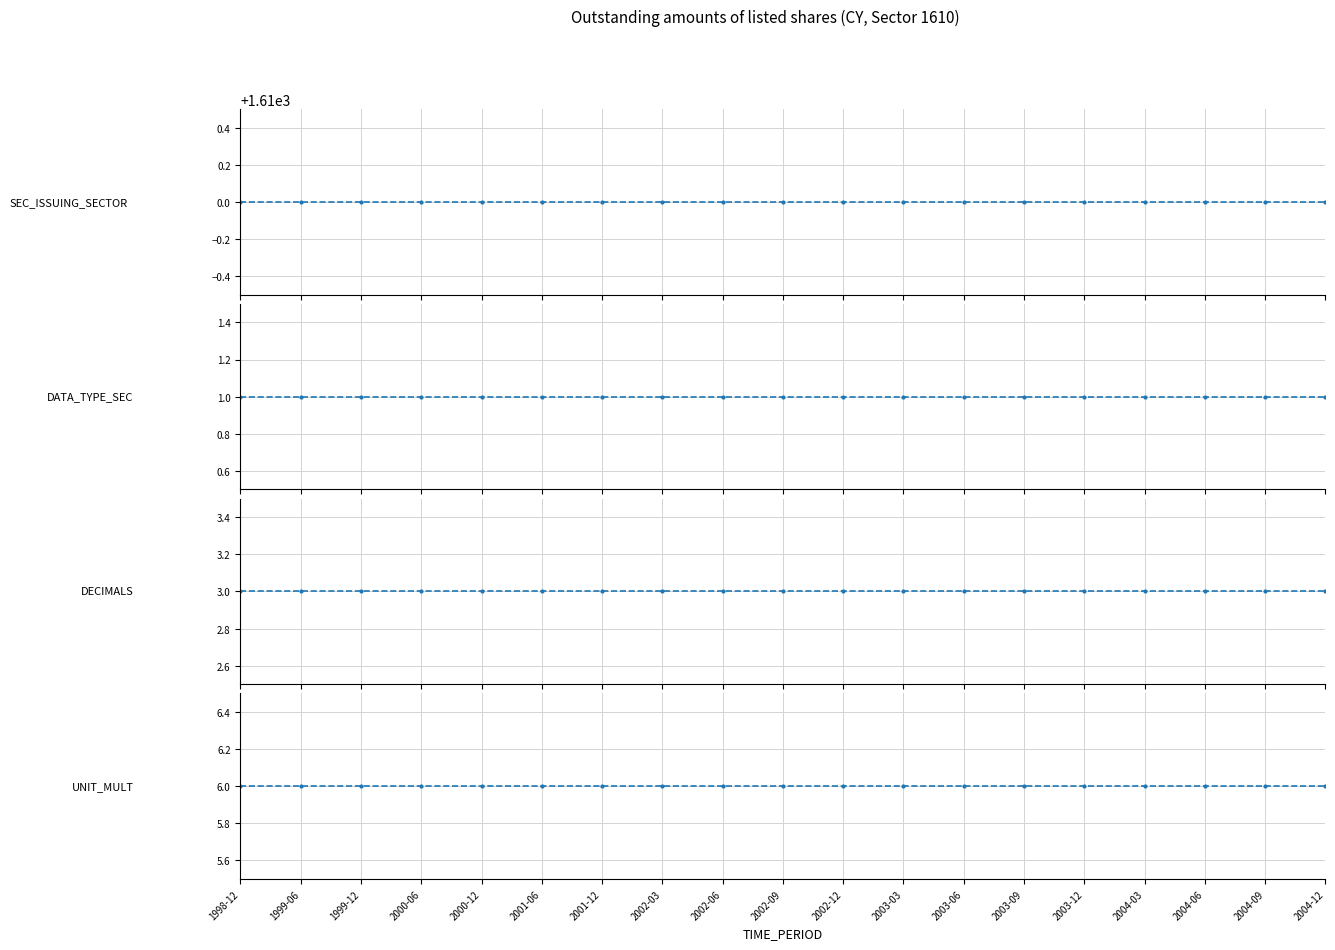

How many lines are shown in the chart?

4